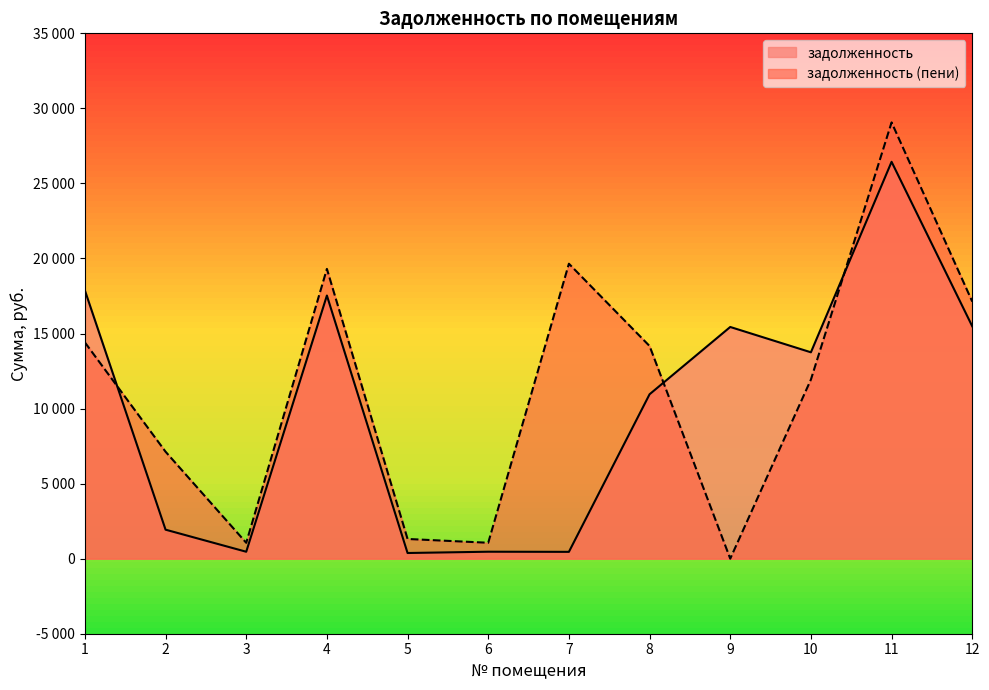

Does the chart display data point markers on the line(s)?

No